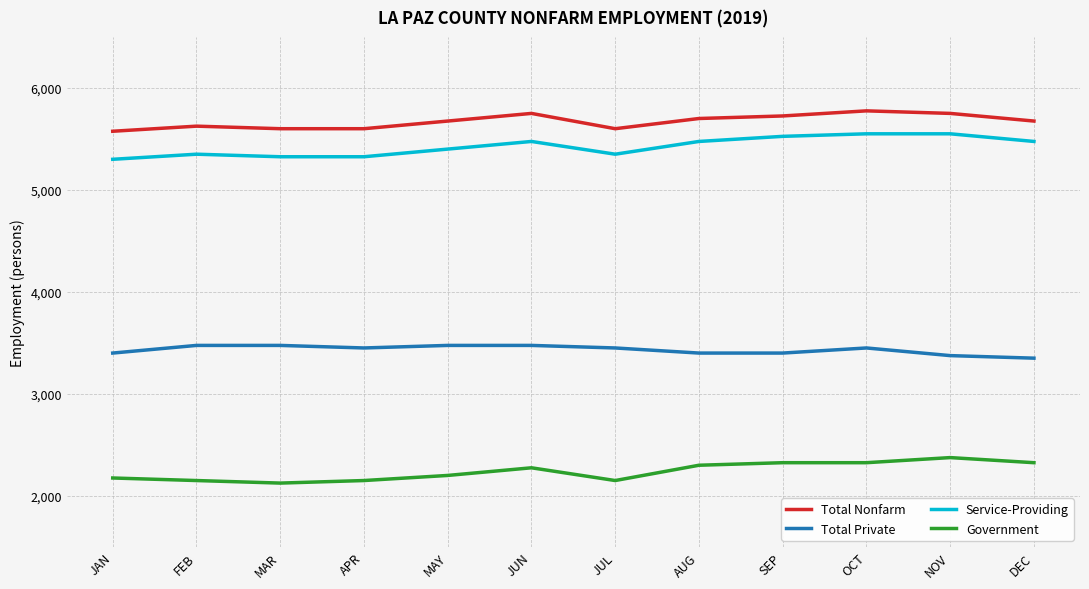

Which series has the largest total across all categories?

Total Nonfarm